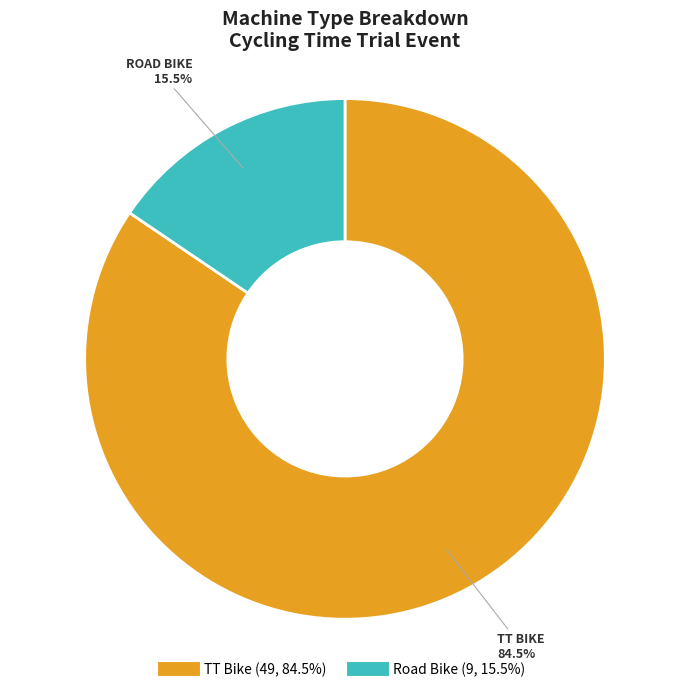

Combined, what portion of the pie is Road Bike and TT Bike?

100.0%